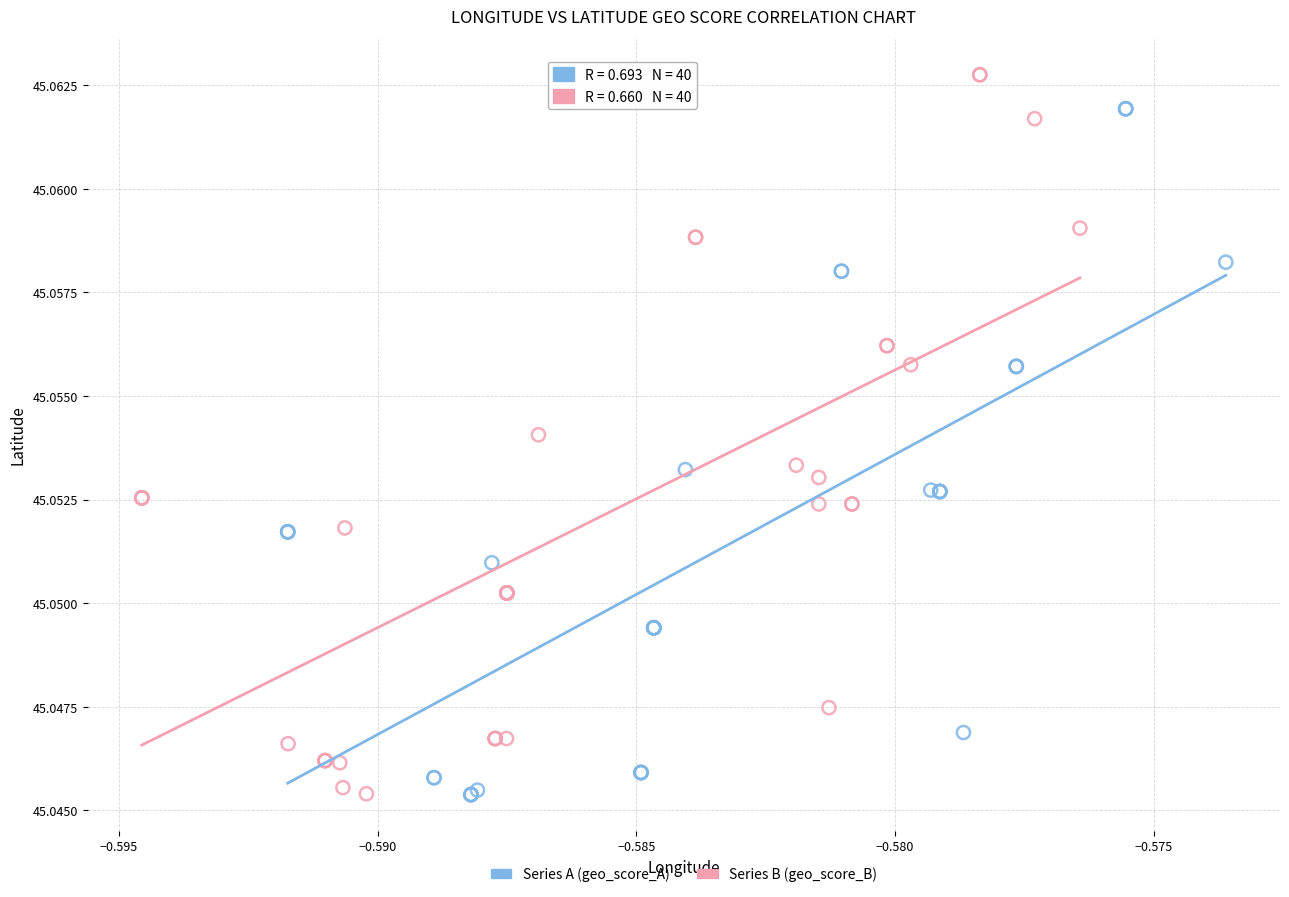

Which series has the widest spread of Y values?

Series B (geo_score_B)